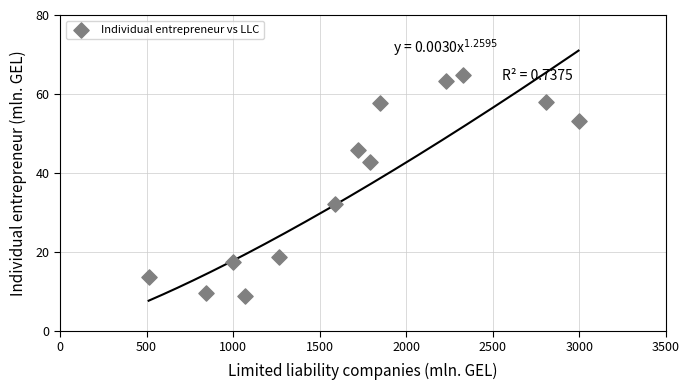

What is the range of Y values (max minus min)?

55.9